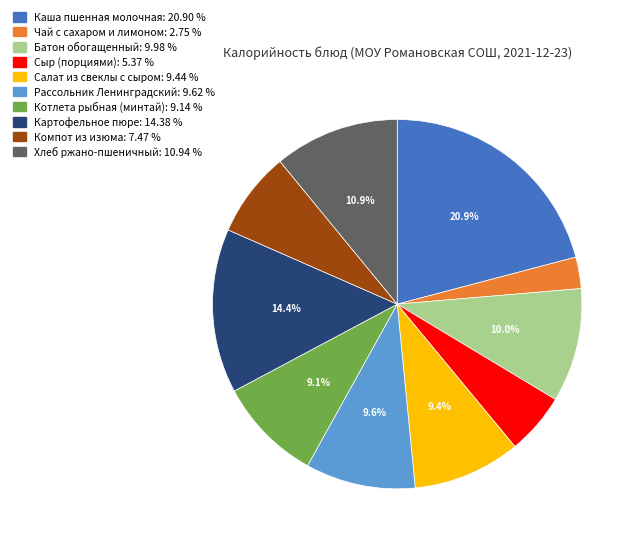

How many slices are in this pie chart?

10